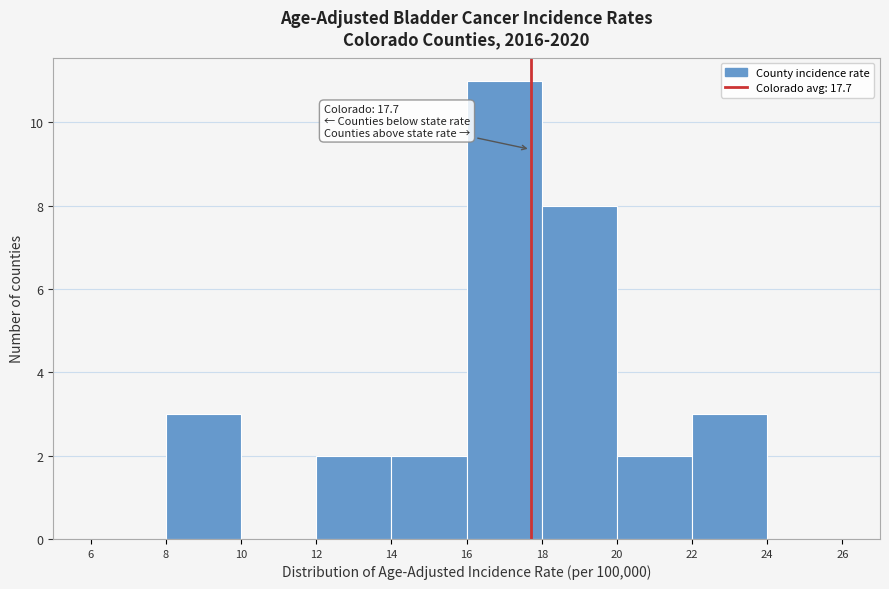

Over which range of the x-axis is the bar tallest?

16 to 18